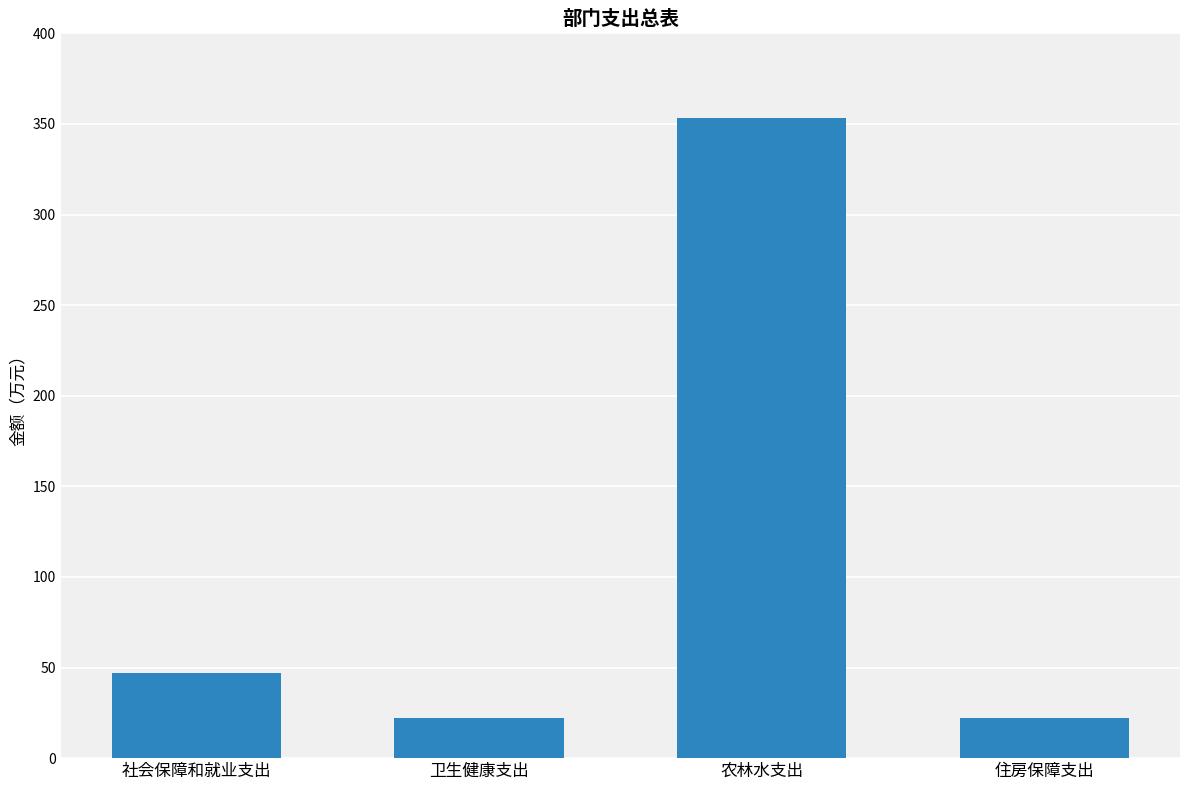

At which label is the value closest to 187?

社会保障和就业支出